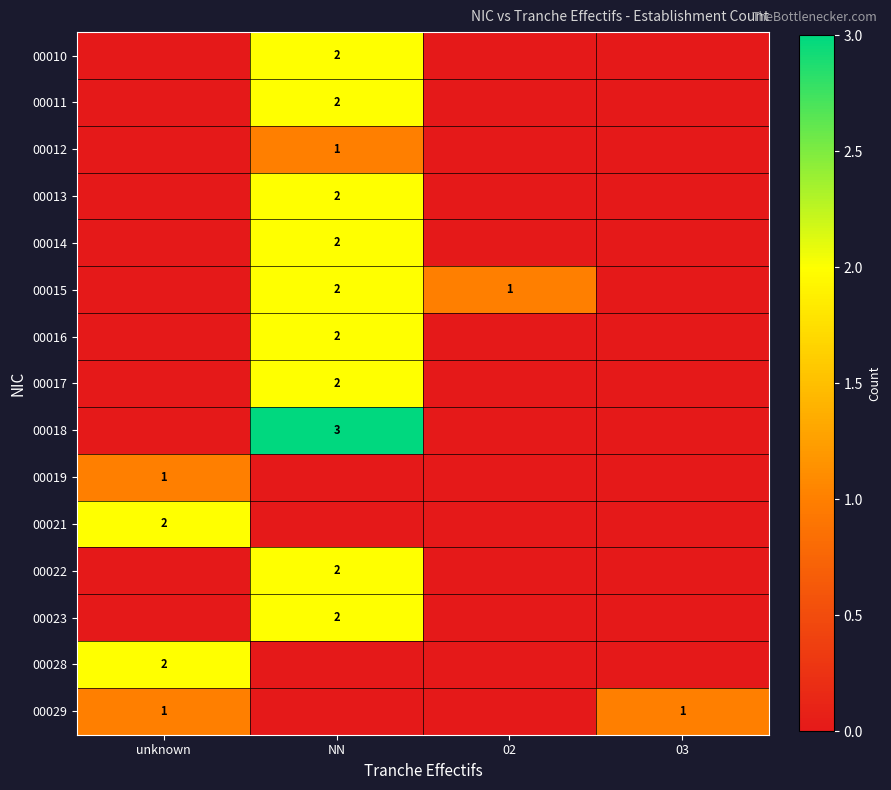

At which category is the sum across all series the highest?

NN